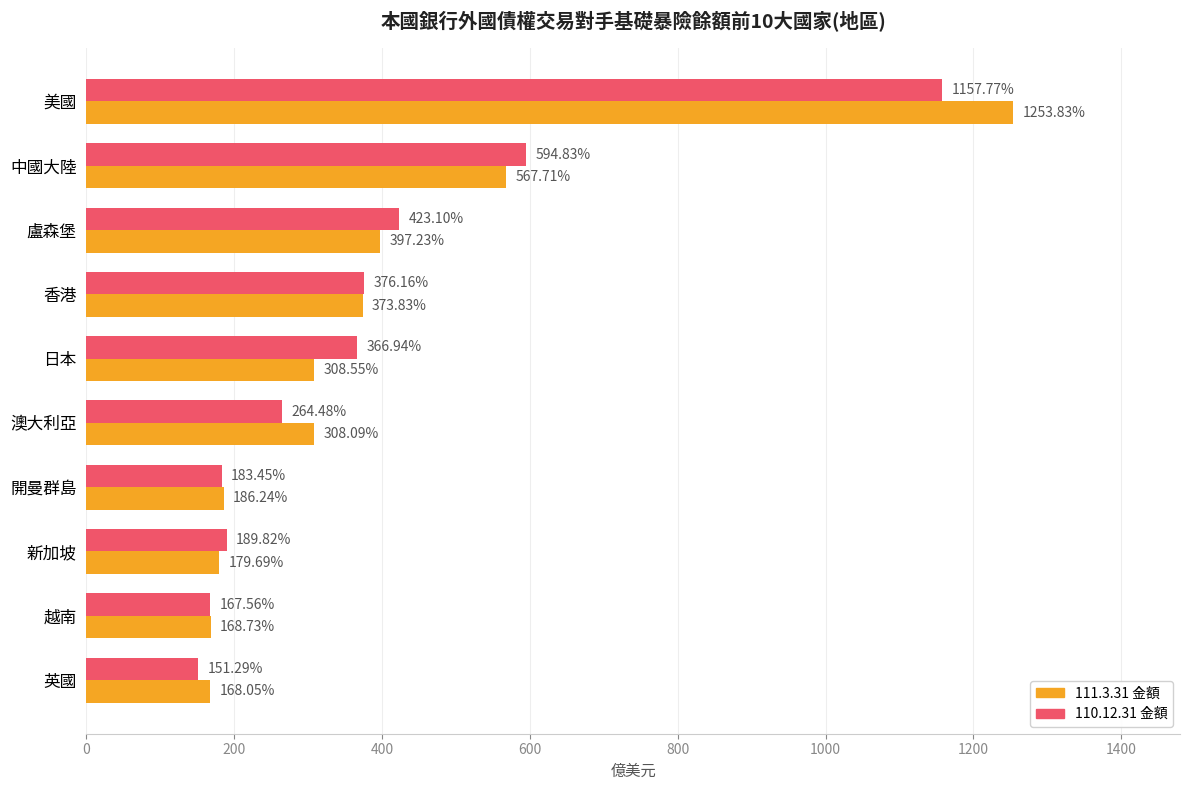

What is the maximum value shown in the chart?

1253.8